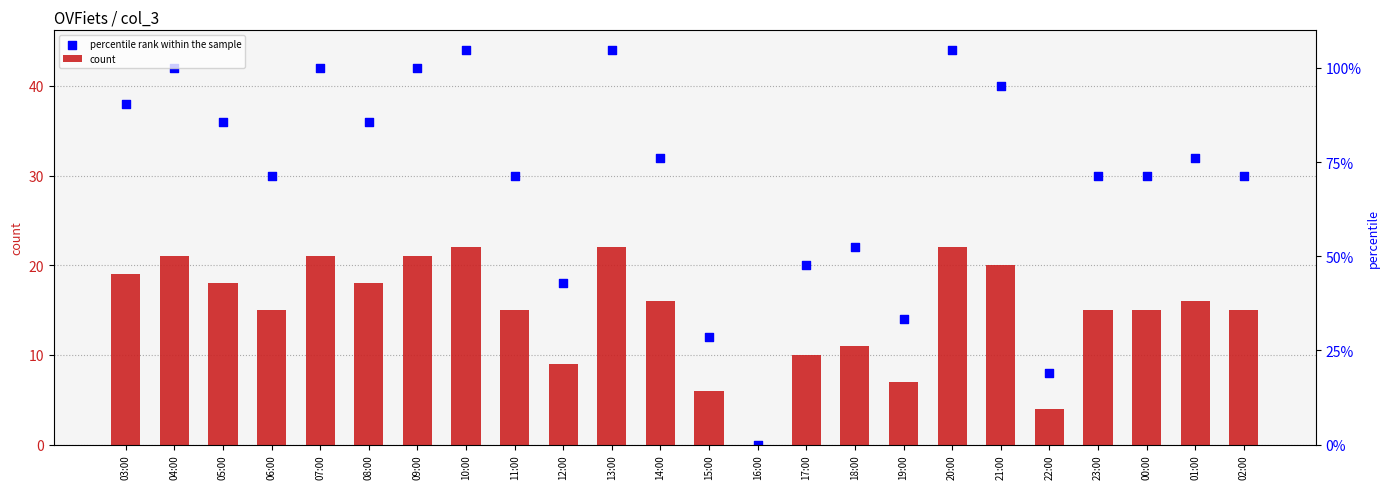

At which category is the sum across all series the highest?

10:00